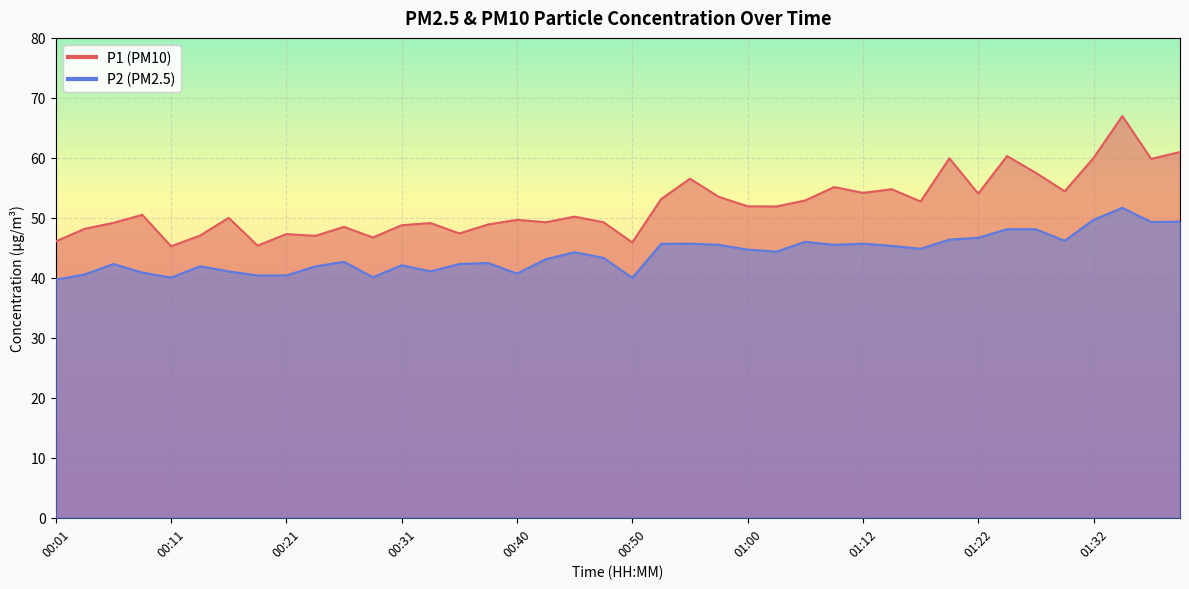

True or false: P2 and P1 cross at least once.

False